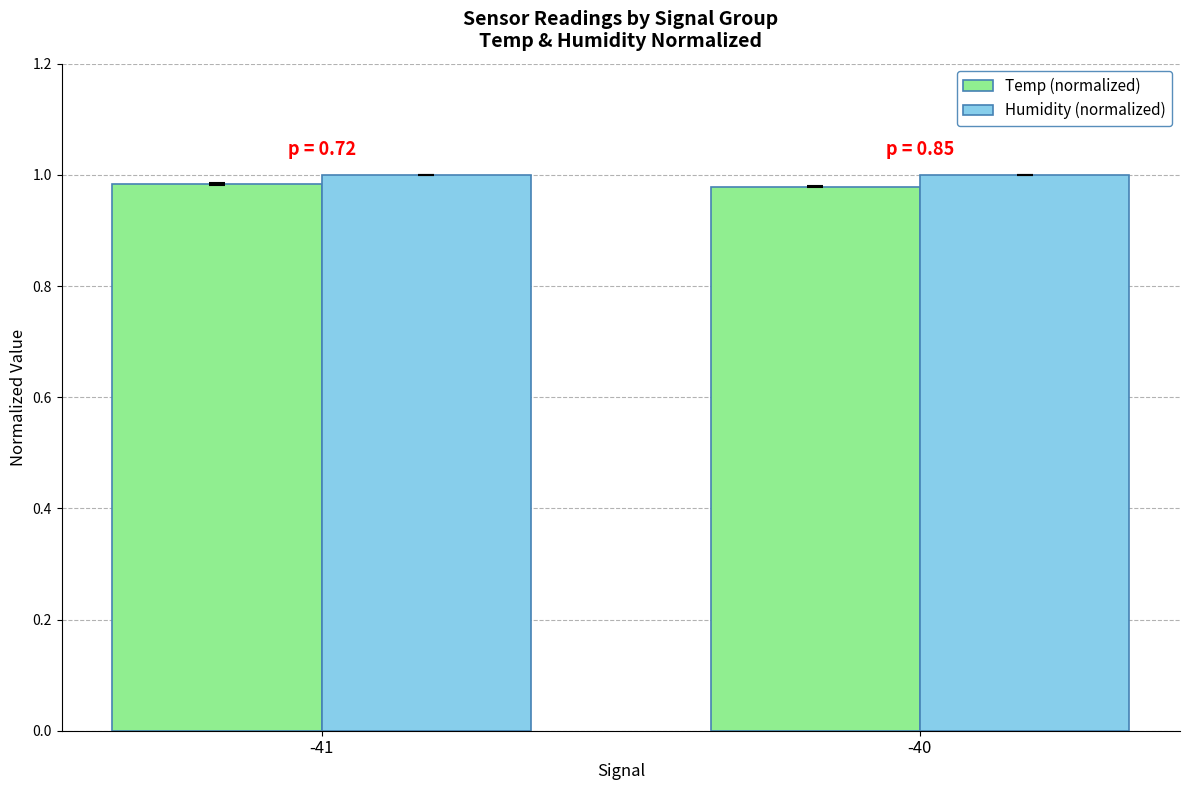

The Temp (normalized) series shows 1.6 at -41. True or false?

False